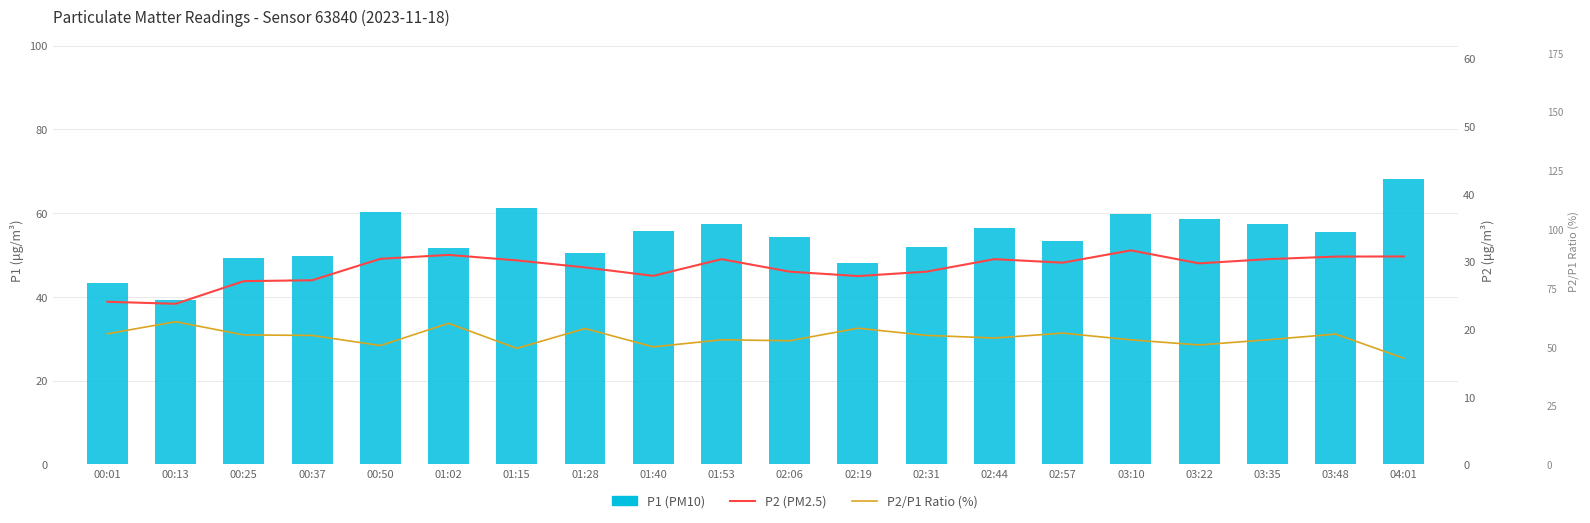

Which category has the lowest value in the P2 (PM2.5) series?

00:13